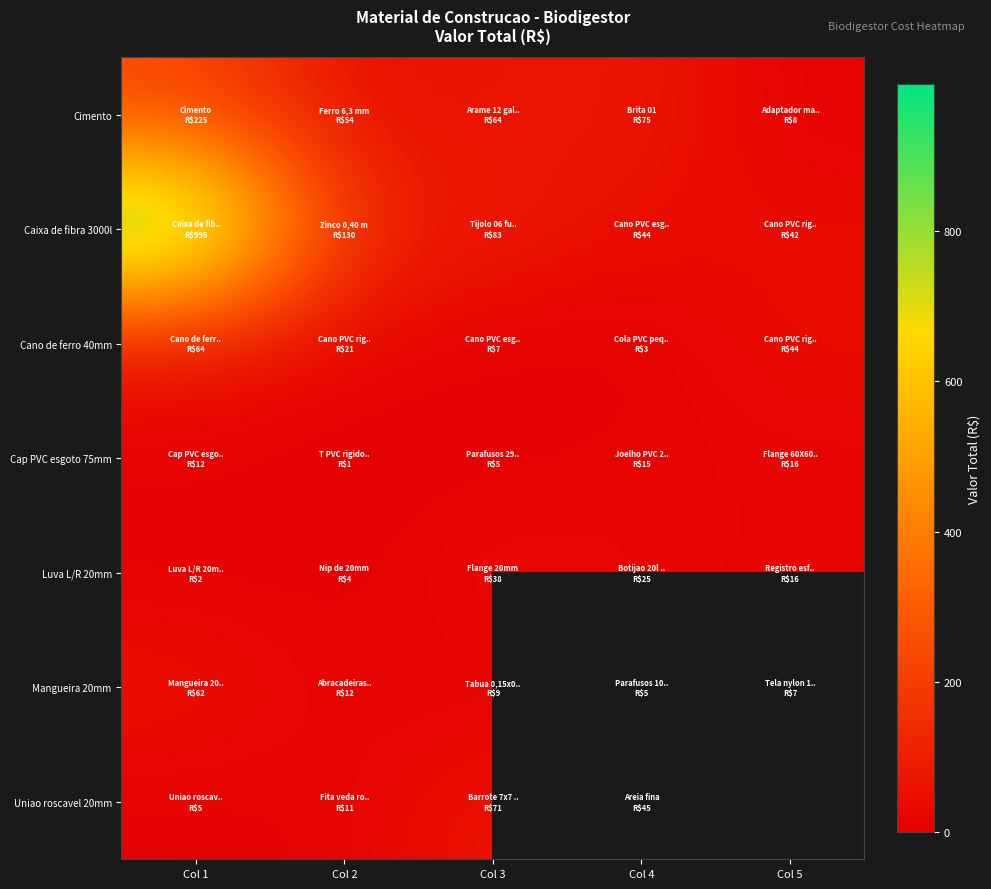

What value does the Uniao roscavel 20mm series have at Col 2?

10.9